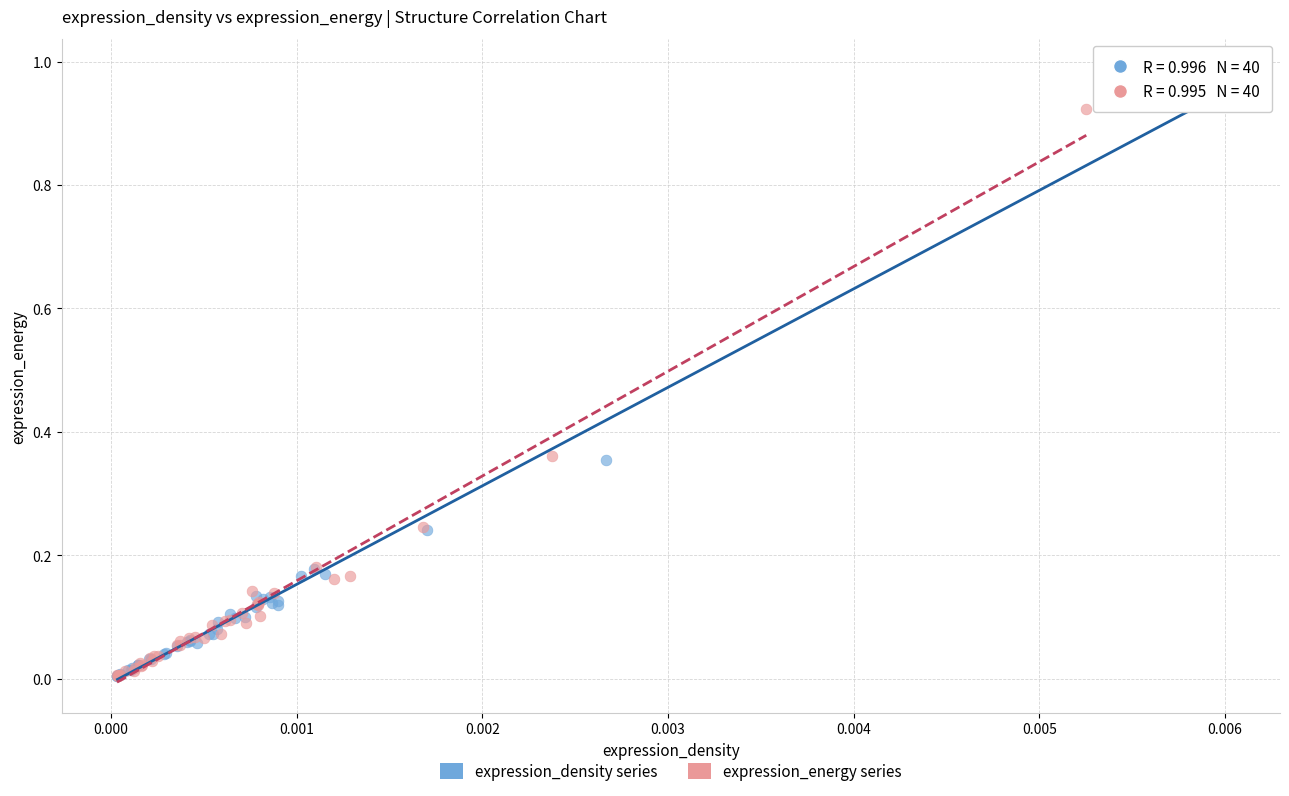

Which series has the widest spread of Y values?

expression_density series